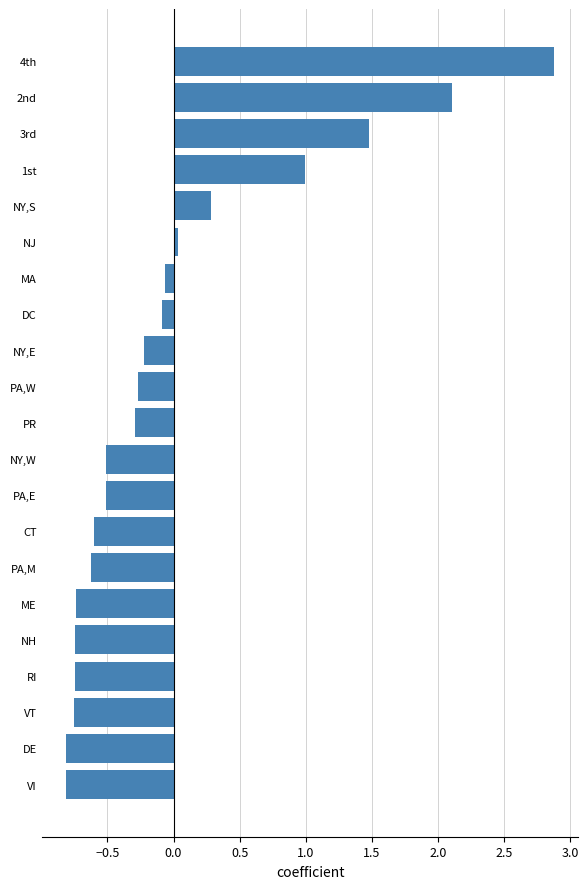

Between 3rd and VI, which is larger?

3rd